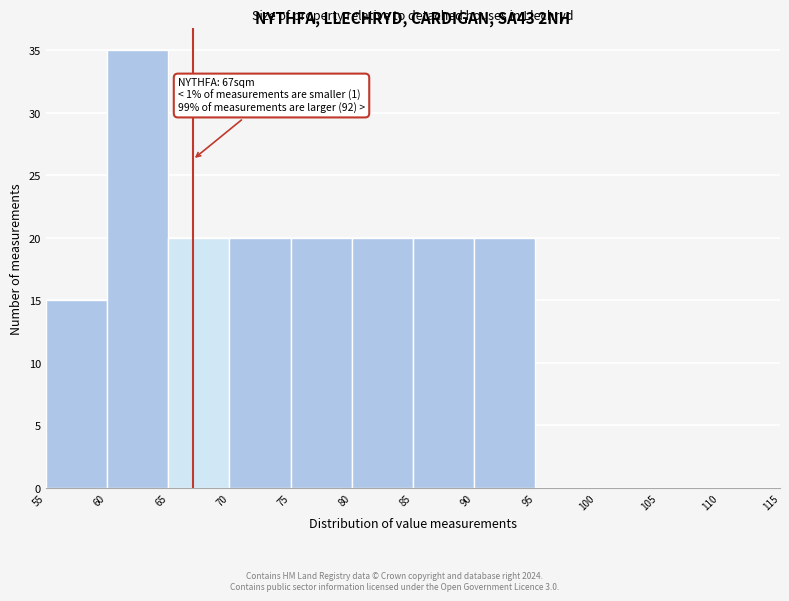

Over which range of the x-axis is the bar tallest?

60 to 65